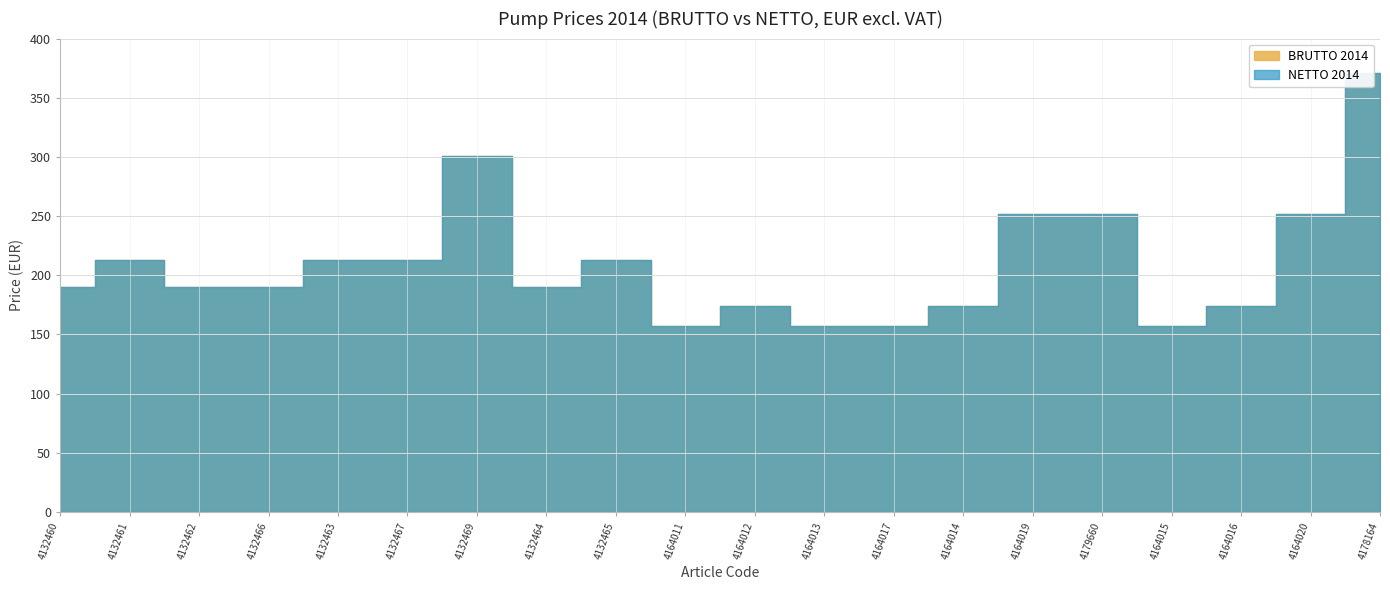

The NETTO 2014 series shows 414 at 4179660. True or false?

False